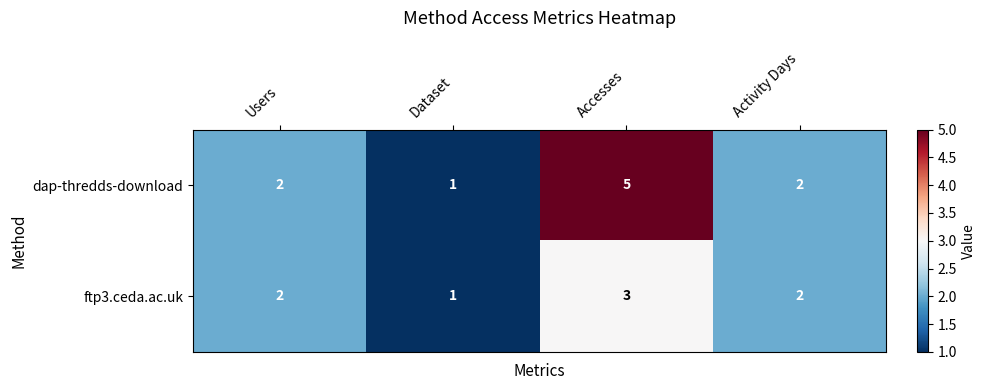

At which category is the sum across all series the highest?

Accesses